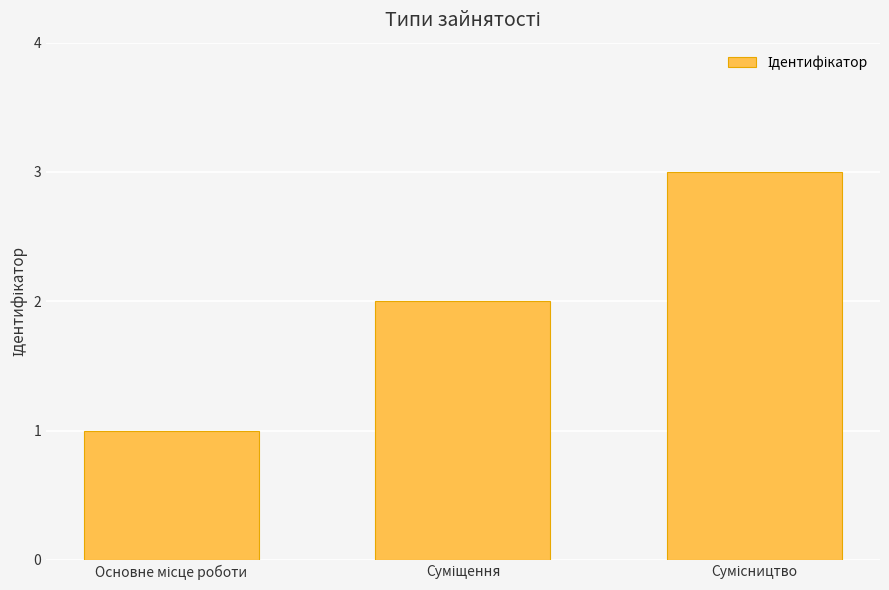

What is the sum of all values?

6